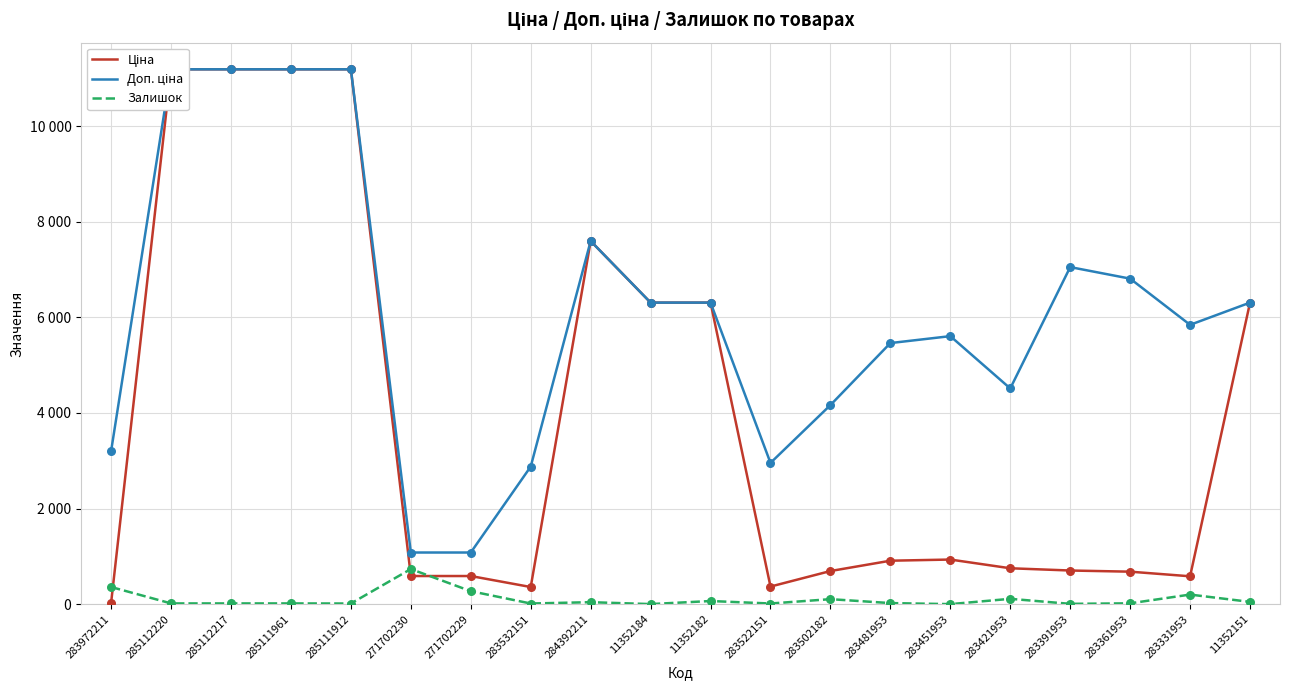

What are all the series names shown in the legend?

Ціна, Доп. ціна, Залишок